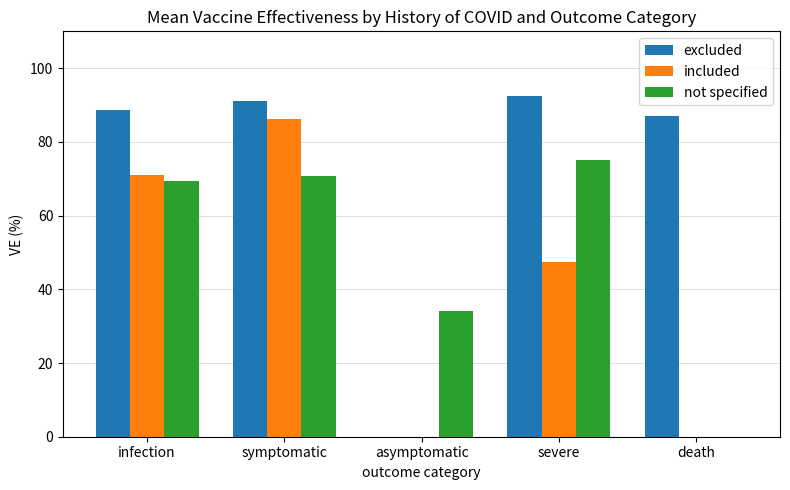

What is the sum of all not specified values?

249.6